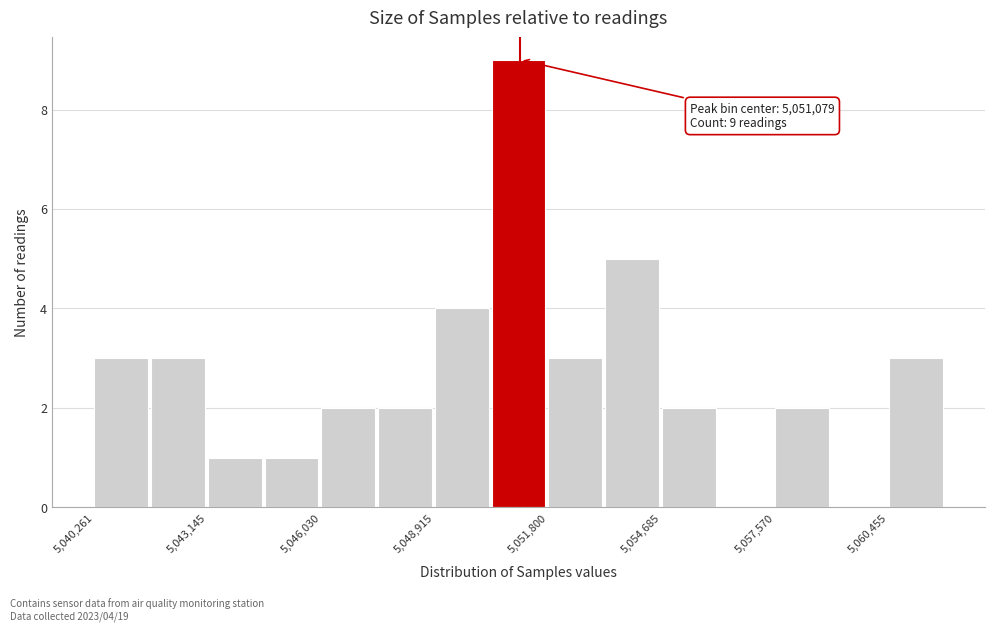

Around what value on the x-axis is the tallest bar? Give the approximate position of its centre, as read against the axis.

5051000